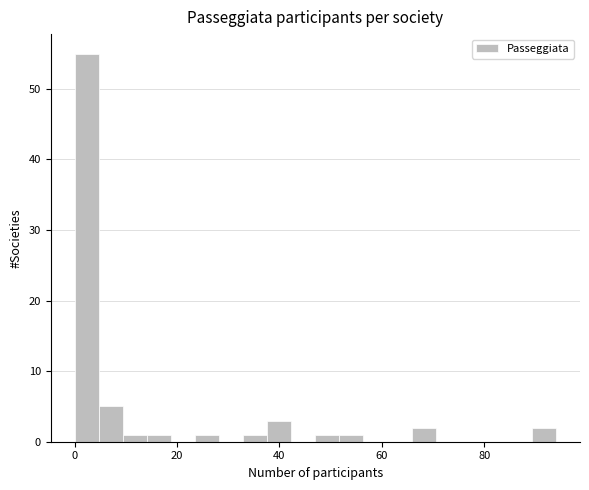

Around what value on the x-axis is the tallest bar? Give the approximate position of its centre, as read against the axis.

2